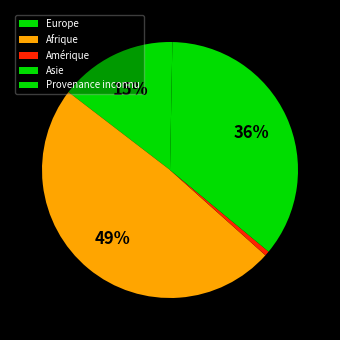

True or false: Europe accounts for 15% of the total.

True